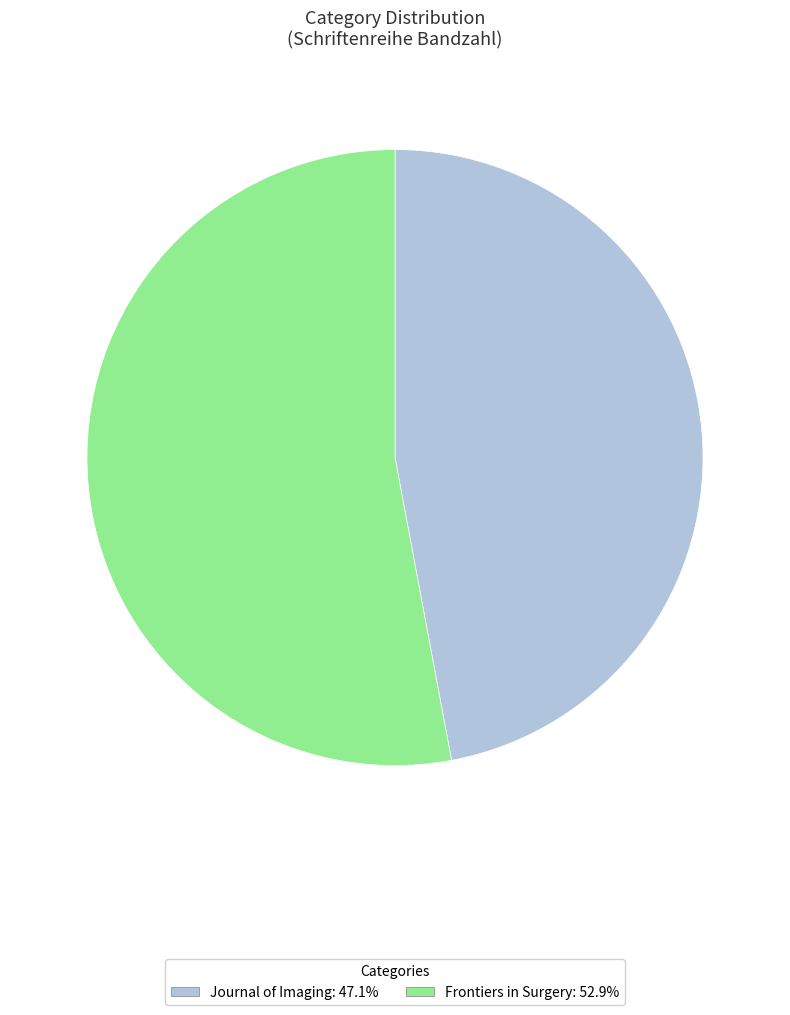

Does any single category account for the majority?

Yes